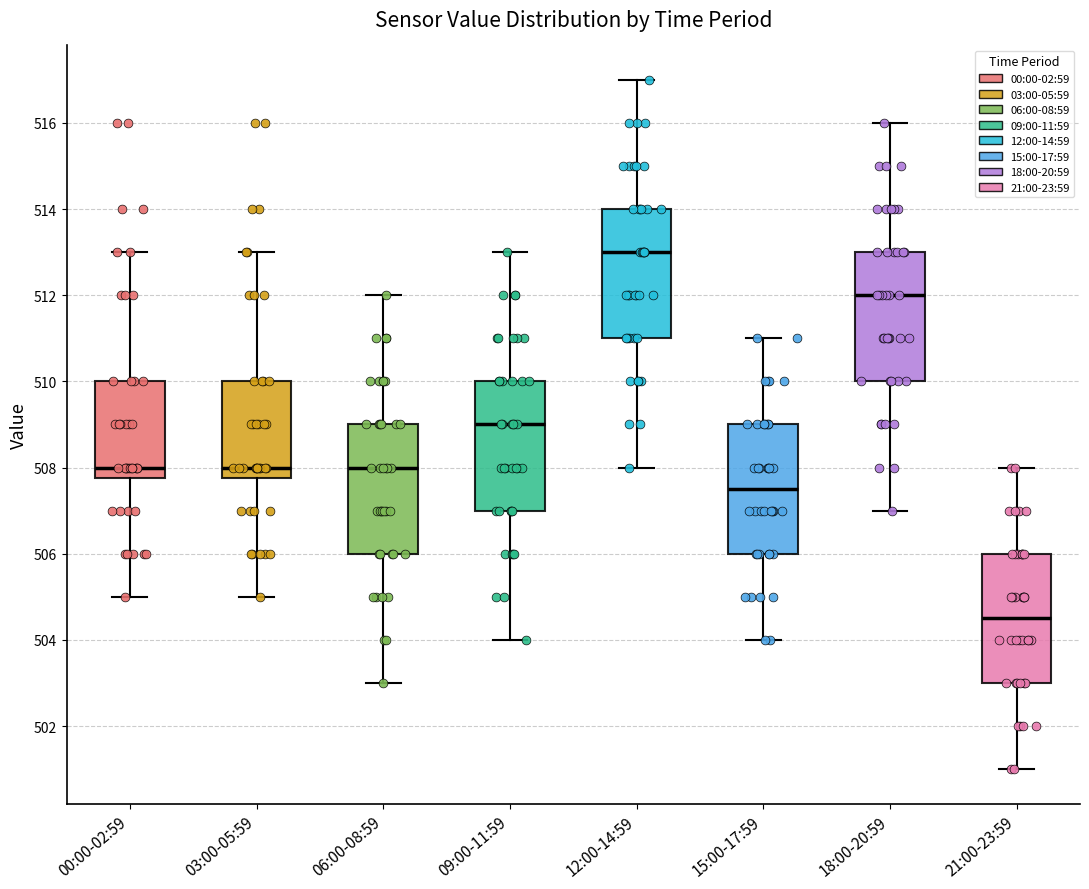

Reading left to right, transcribe this box plot: for each box, give where its median line is, the range the box spans, and where its two whiskers end, as read against the y-axis. The values are not printed on the chart, so give them approximately, as read against the axis.

00:00-02:59: median 508.0, box 507.8 to 510.0, whiskers 505.0 to 513.0
03:00-05:59: median 508.0, box 507.8 to 510.0, whiskers 505.0 to 513.0
06:00-08:59: median 508.0, box 506.0 to 509.0, whiskers 503.0 to 512.0
09:00-11:59: median 509.0, box 507.0 to 510.0, whiskers 504.0 to 513.0
12:00-14:59: median 513.0, box 511.0 to 514.0, whiskers 508.0 to 517.0
15:00-17:59: median 507.6, box 506.0 to 509.0, whiskers 504.0 to 511.0
18:00-20:59: median 512.0, box 510.0 to 513.0, whiskers 507.0 to 516.0
21:00-23:59: median 504.6, box 503.0 to 506.0, whiskers 501.0 to 508.0